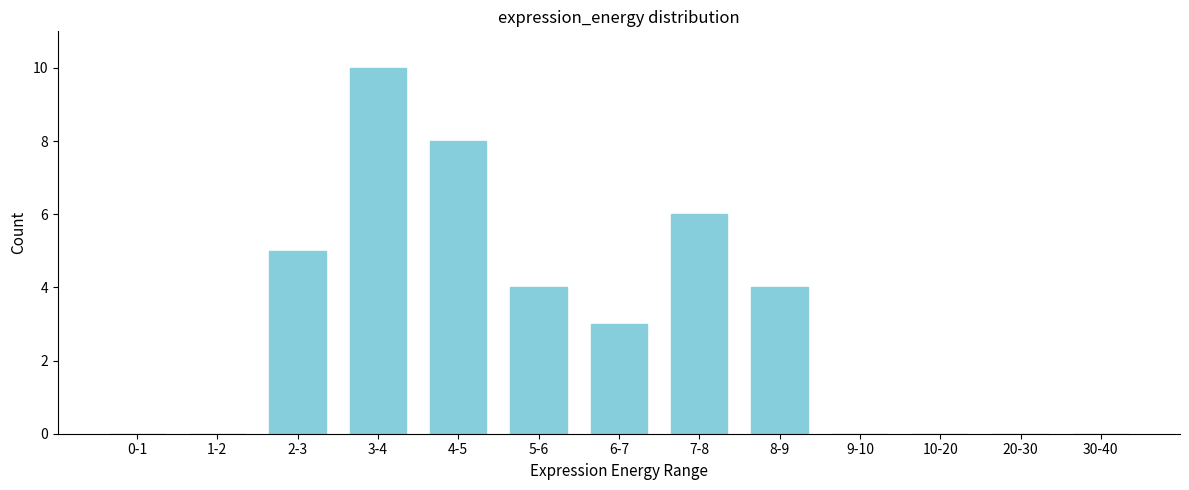

Reading left to right, what are all the values shown in this chart?

0-1=0	1-2=0	2-3=5	3-4=10	4-5=8	5-6=4	6-7=3	7-8=6	8-9=4	9-10=0	10-20=0	20-30=0	30-40=0